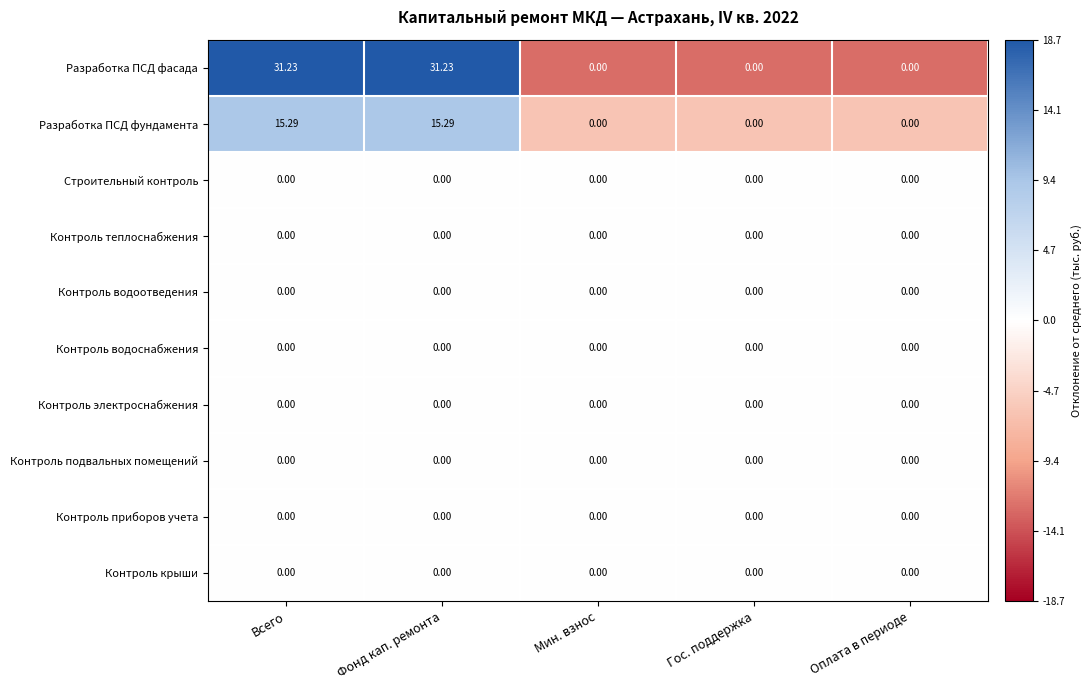

Which series has the largest total across all categories?

Разработка ПСД фасада